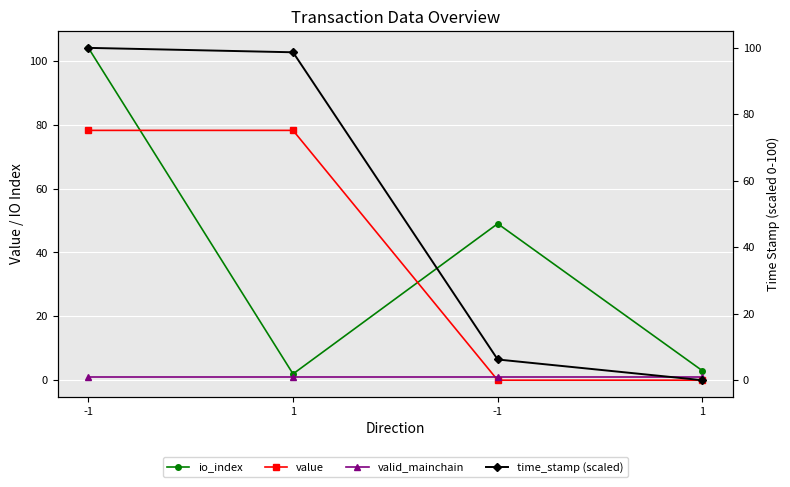

What is the total value across all series at -1?

283.2